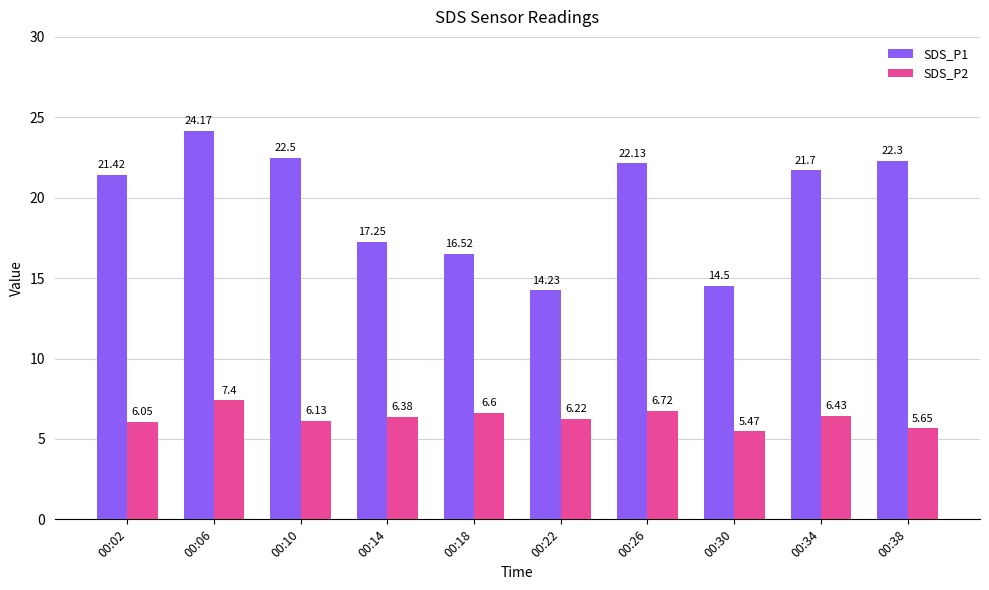

How many bars are there in total?

20